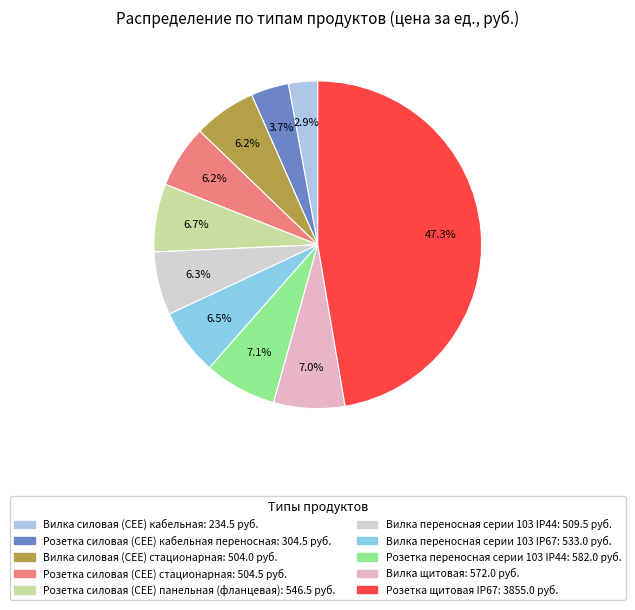

The Розетка переносная серии 103 IP44 slice represents 7% of the pie. True or false?

True